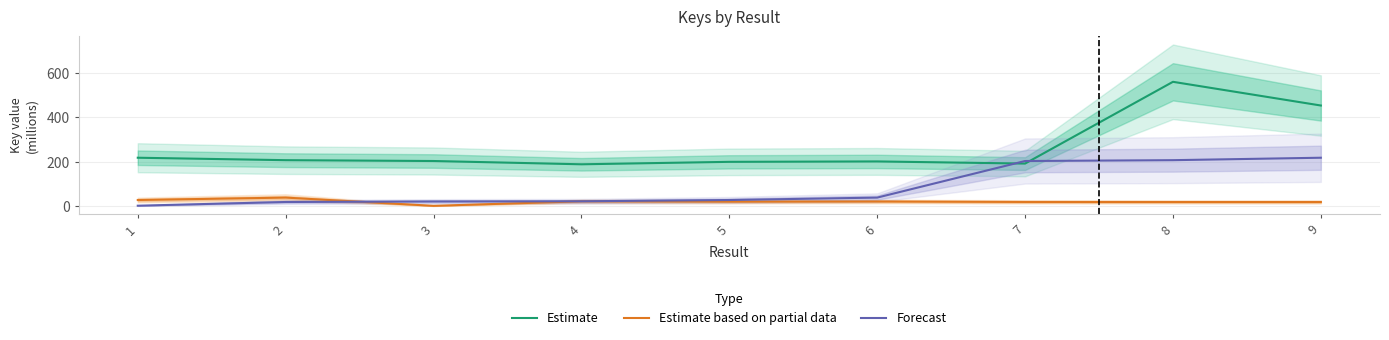

Is the value of Estimate at 2 greater than the value of Forecast at 9?

No